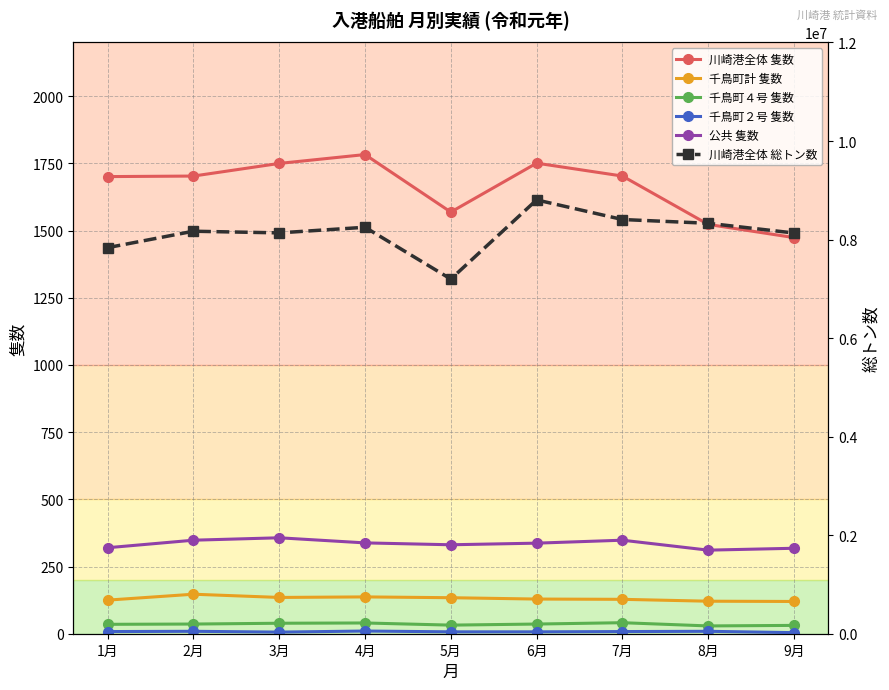

True or false: 川崎港全体 総トン数 and 公共 隻数 intersect in this chart.

False